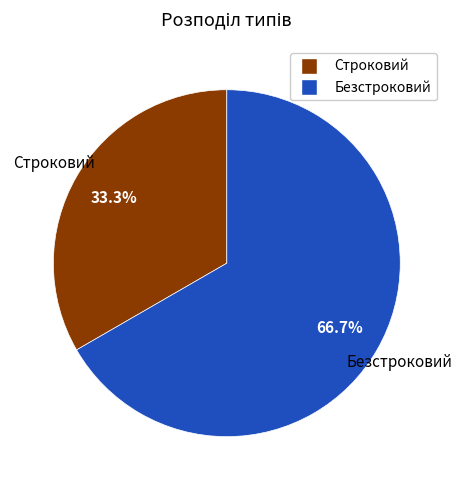

Does Строковий account for over 50% of the chart?

No